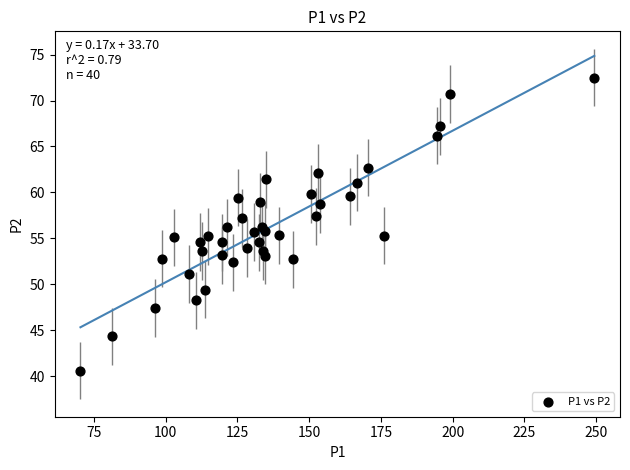

What is the range of X values (max minus min)?

179.0